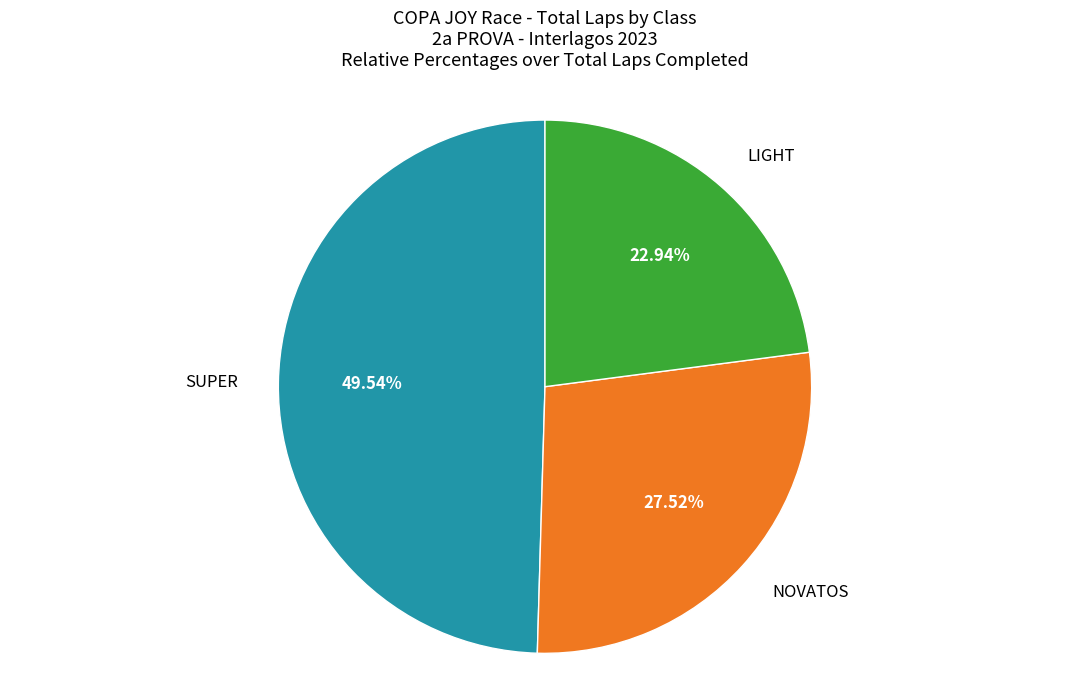

Count the number of slices in the pie.

3